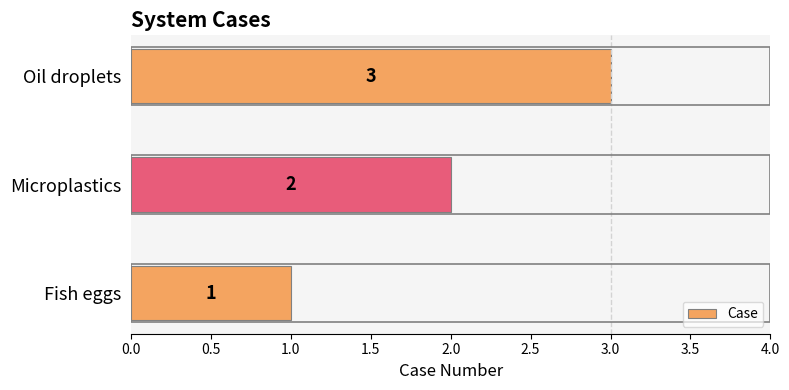

What is the ratio of the value at Microplastics to the value at Oil droplets?

0.7